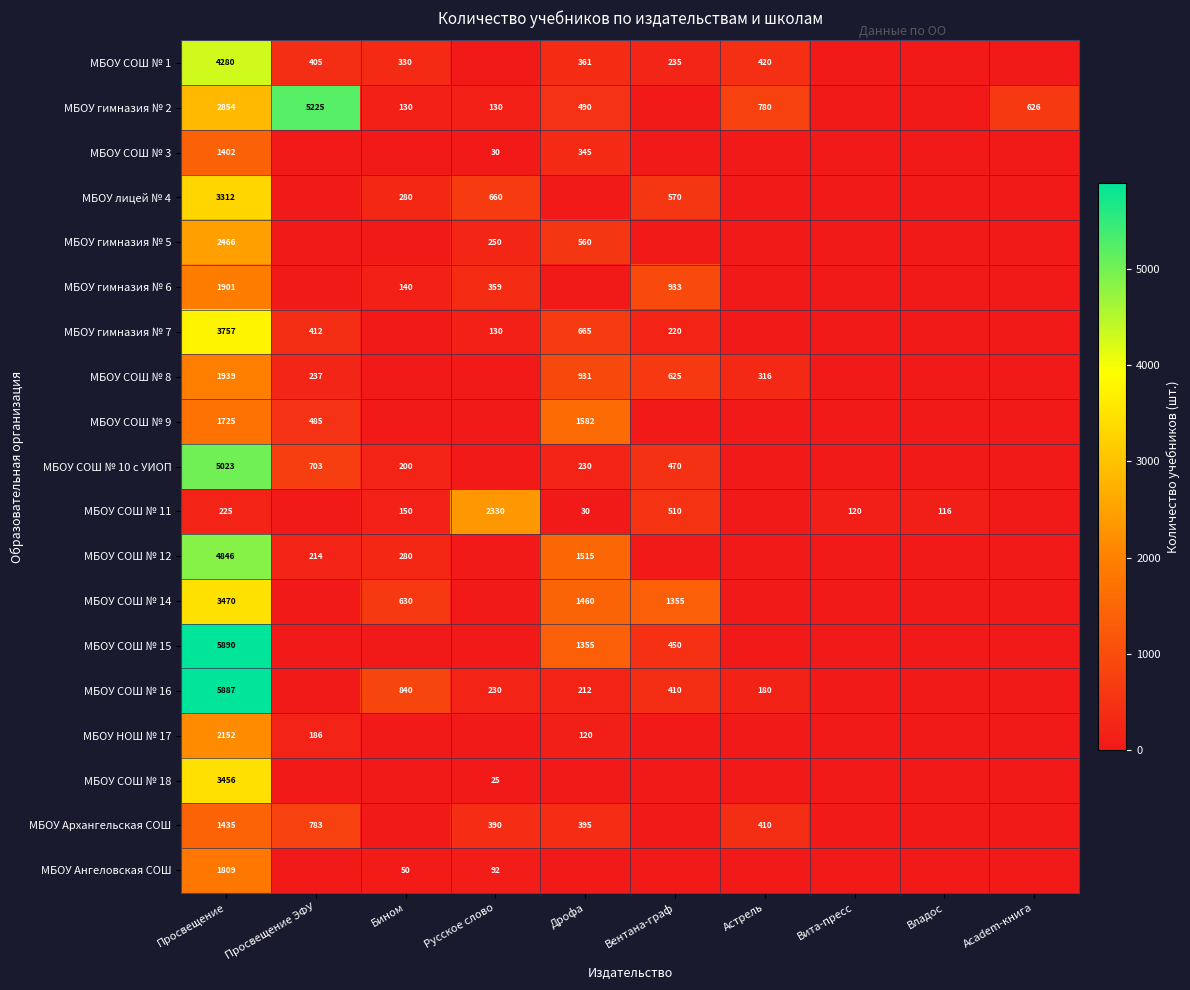

The МБОУ гимназия № 6 series shows 446 at Вентана-граф. True or false?

False